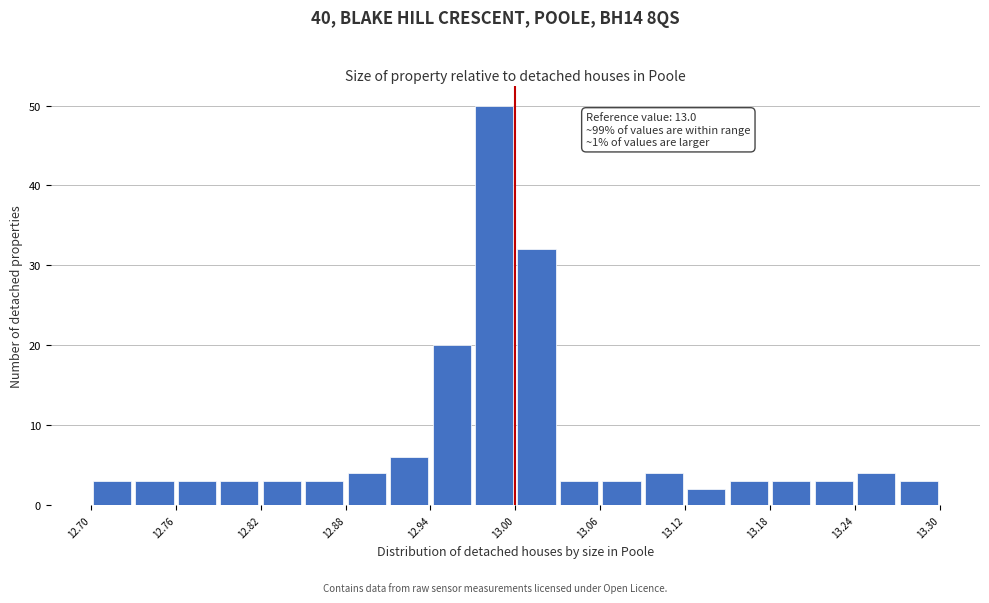

Read against the x-axis, roughly where is the centre of the tallest bar?

12.99